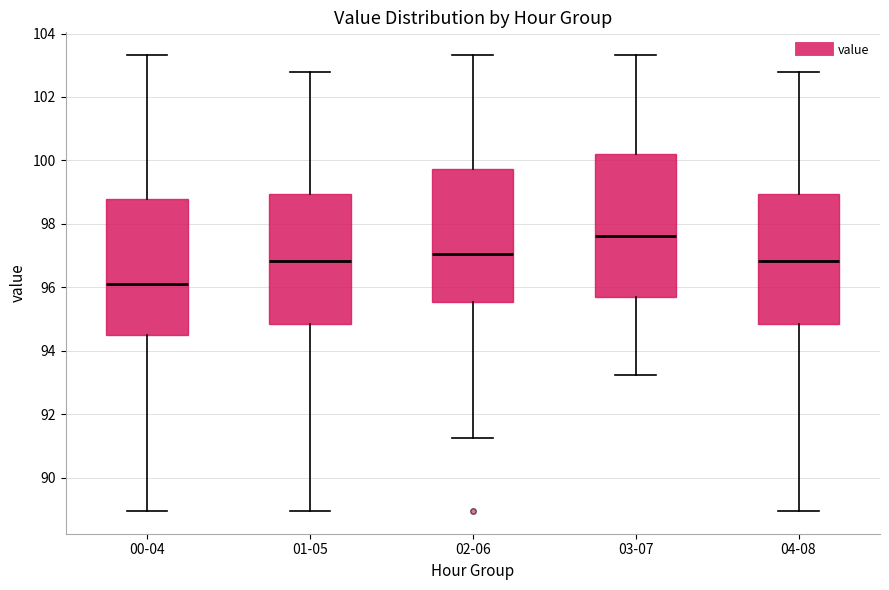

Reading left to right, read every box against the y-axis: the position of its median line, the range the box covers, and the ends of its whiskers. The values are not printed on the chart, so give them approximately, as read against the axis.

00-04: median 96.2, box 94.6 to 98.8, whiskers 89.0 to 103.4
01-05: median 96.8, box 94.8 to 99.0, whiskers 89.0 to 102.8
02-06: median 97.0, box 95.6 to 99.8, whiskers 91.2 to 103.4
03-07: median 97.6, box 95.6 to 100.2, whiskers 93.2 to 103.4
04-08: median 96.8, box 94.8 to 99.0, whiskers 89.0 to 102.8